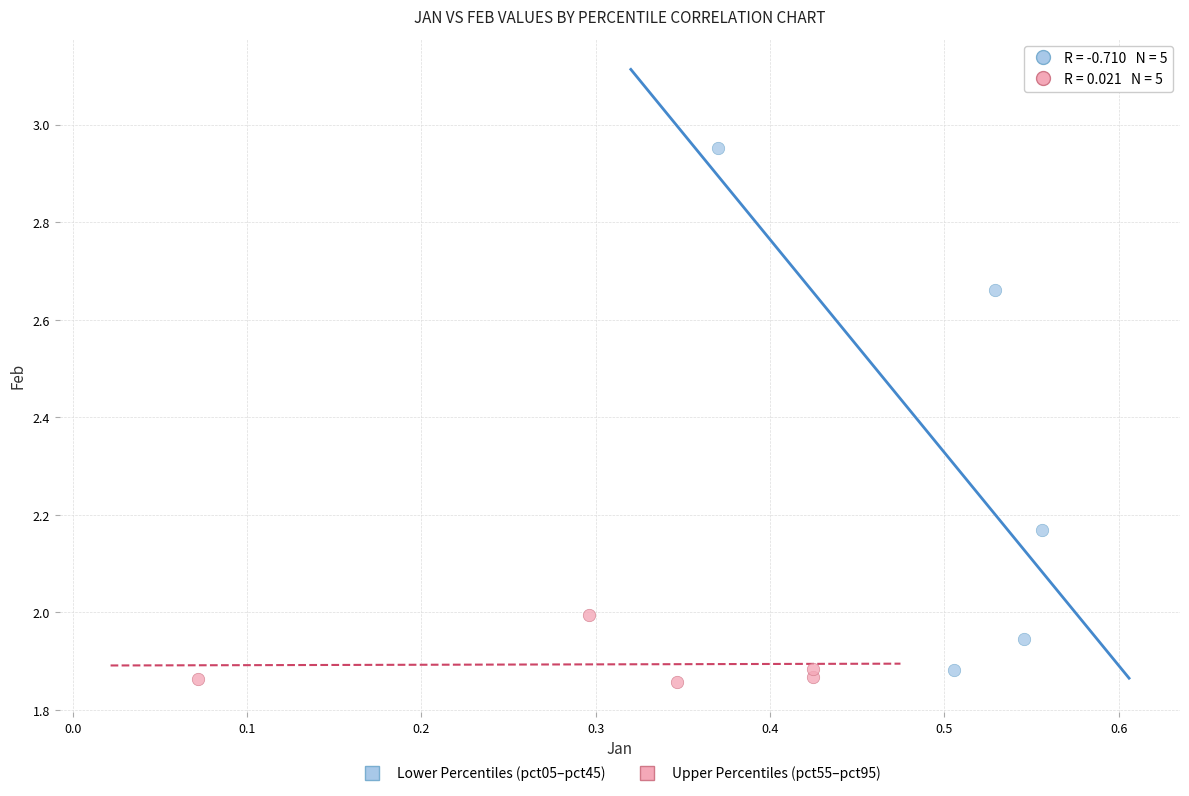

What are all the series names shown in the legend?

Lower Percentiles (pct05–pct45), Upper Percentiles (pct55–pct95)